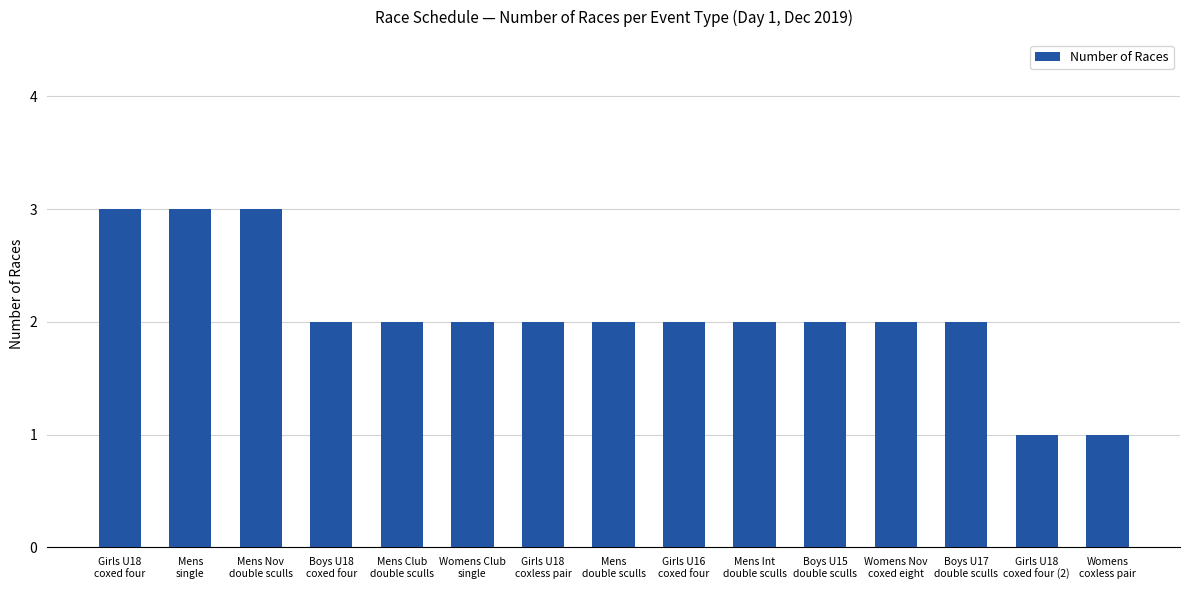

How many data points does each series have?

15